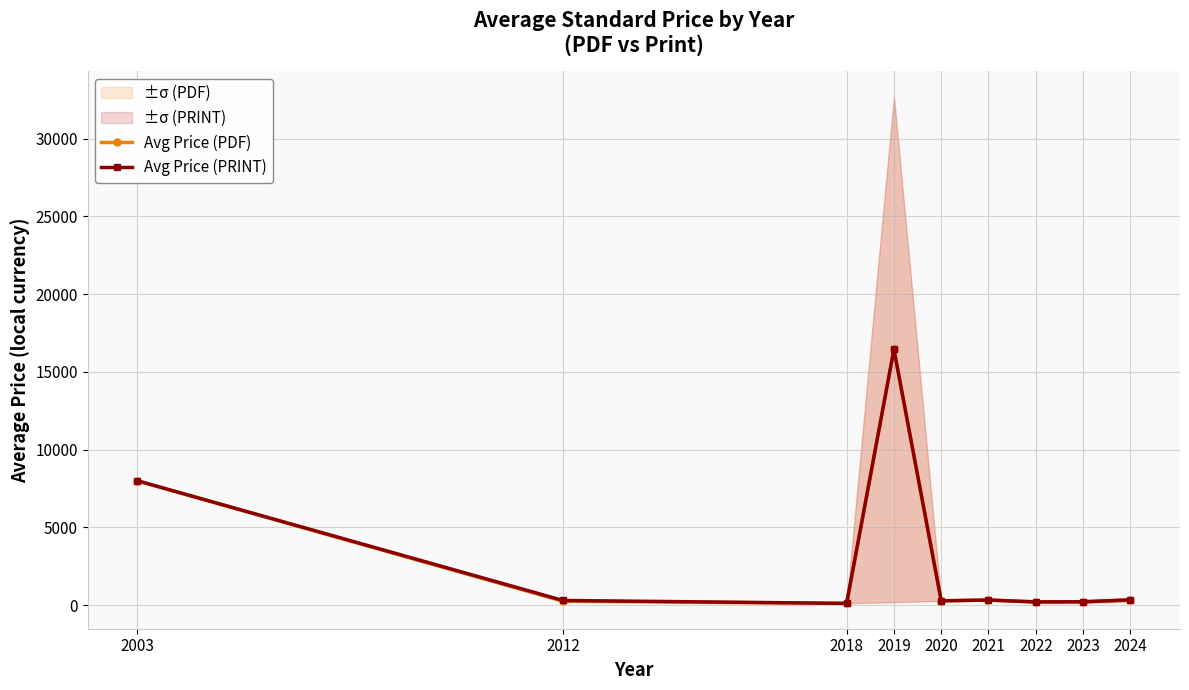

True or false: Avg Price (PRINT) has more than 1 points higher than both neighbors.

True